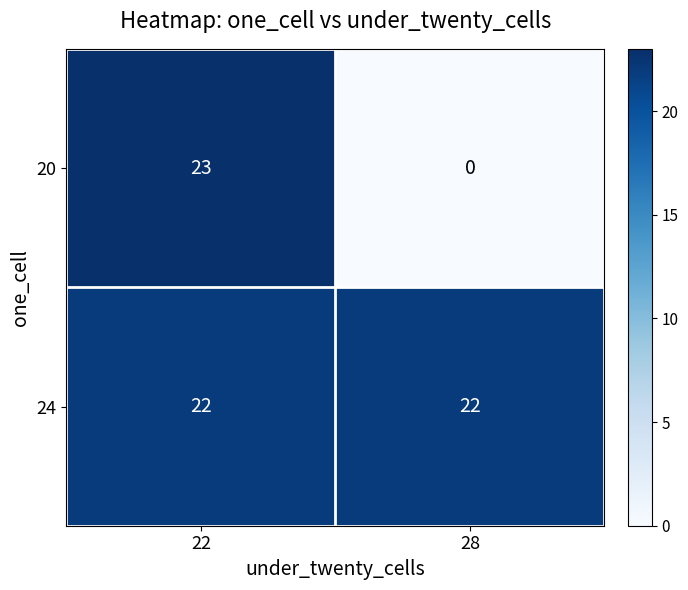

At which label does 20 reach its peak?

22